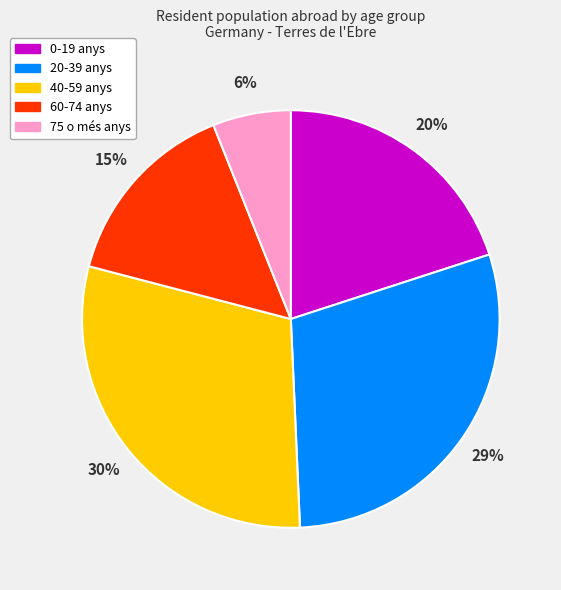

What percentage is the 75 o més anys slice, to the nearest percent?

6%